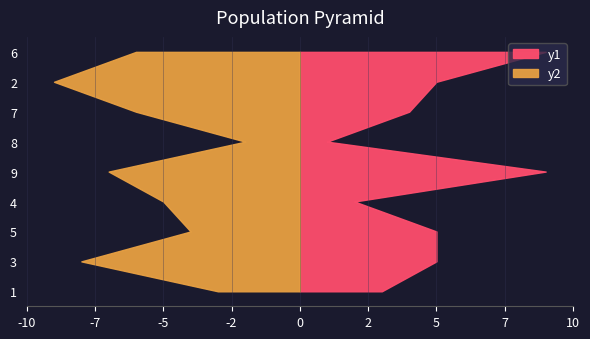

Reading left to right, transcribe all the data shown in this chart.

y1: 1=3	3=5	5=5	4=2	9=9	8=1	7=4	2=5	6=9
y2: 1=3	3=8	5=4	4=5	9=7	8=2	7=6	2=9	6=6